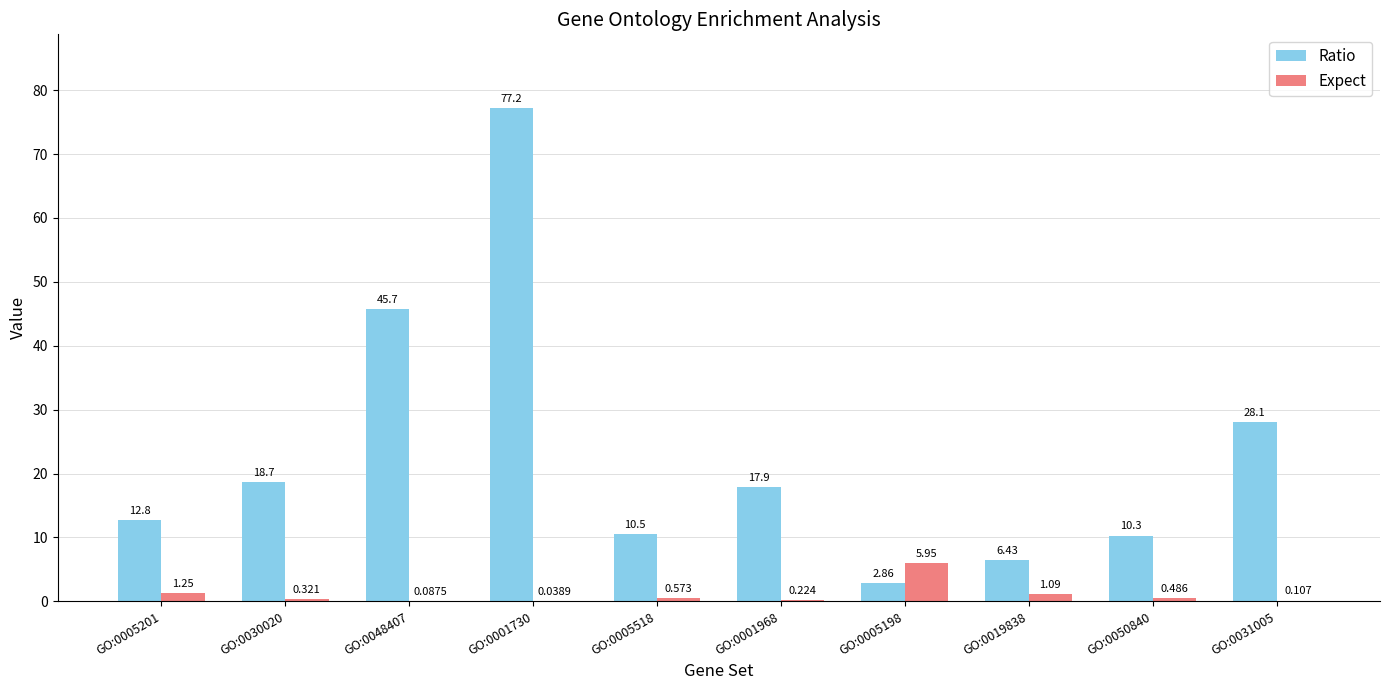

How many data points does each series have?

10